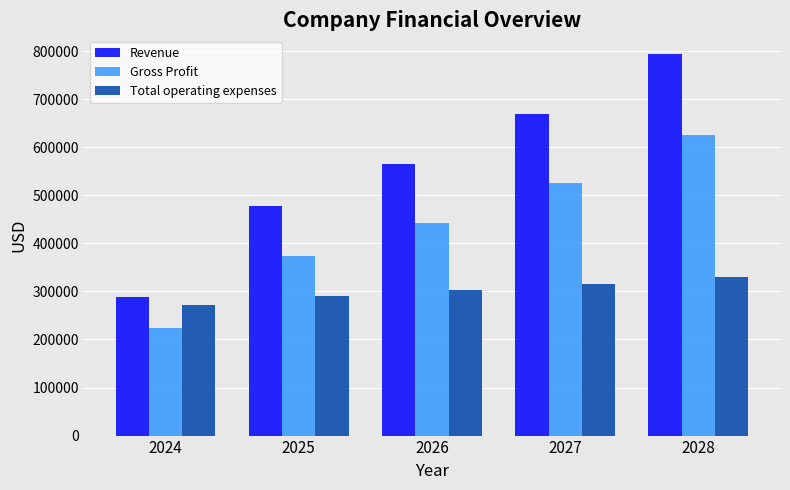

What is the maximum value for Total operating expenses?

329850.1